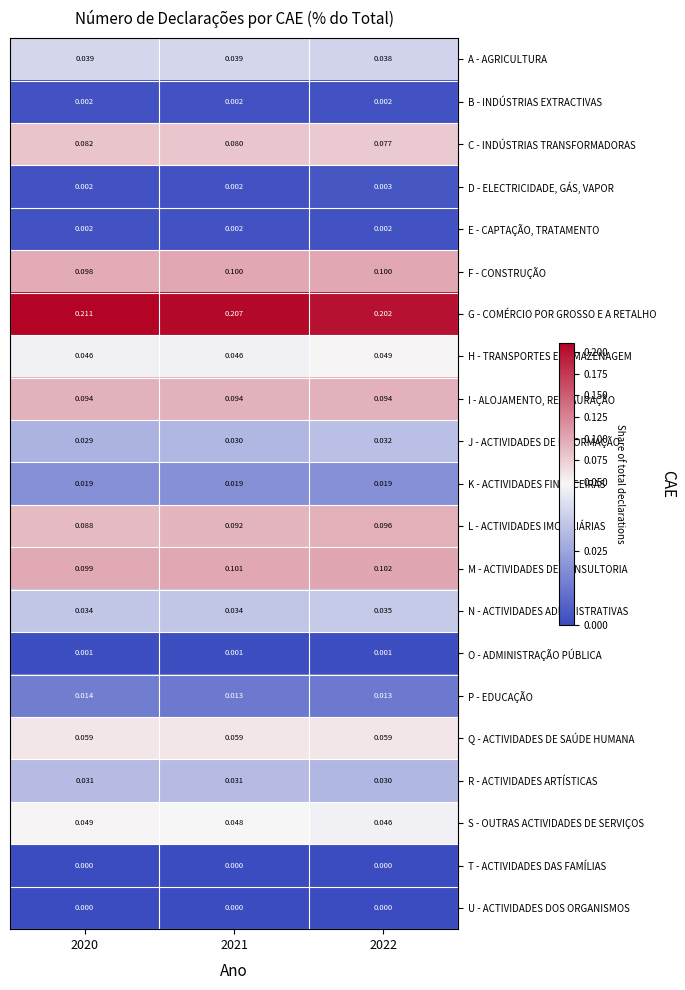

Between 2020 and 2022, which series saw the biggest shift?

G - COMÉRCIO POR GROSSO E A RETALHO